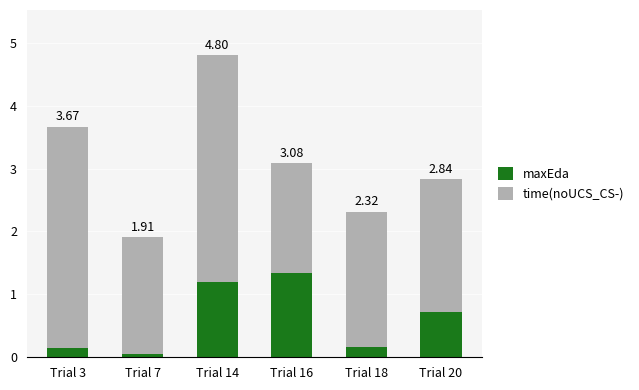

The time(noUCS_CS-) series shows 0.7 at Trial 20. True or false?

False